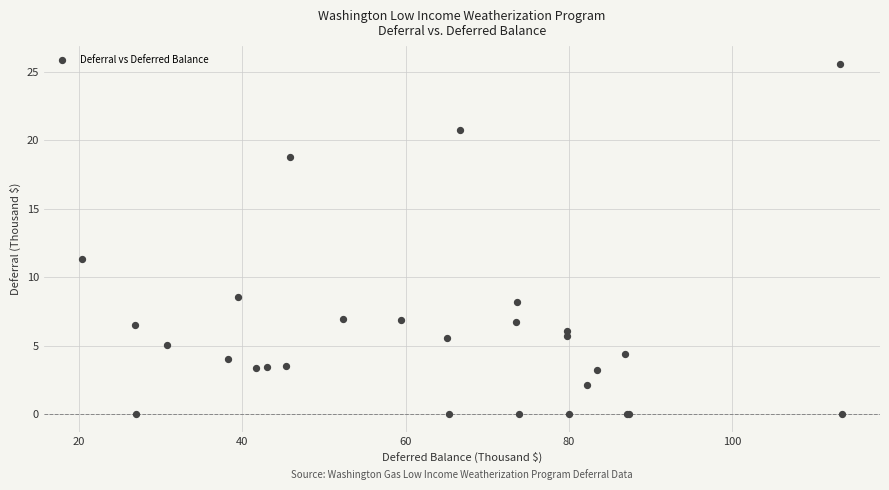

What Y value in the scatter plot is closest to 12?

11.3